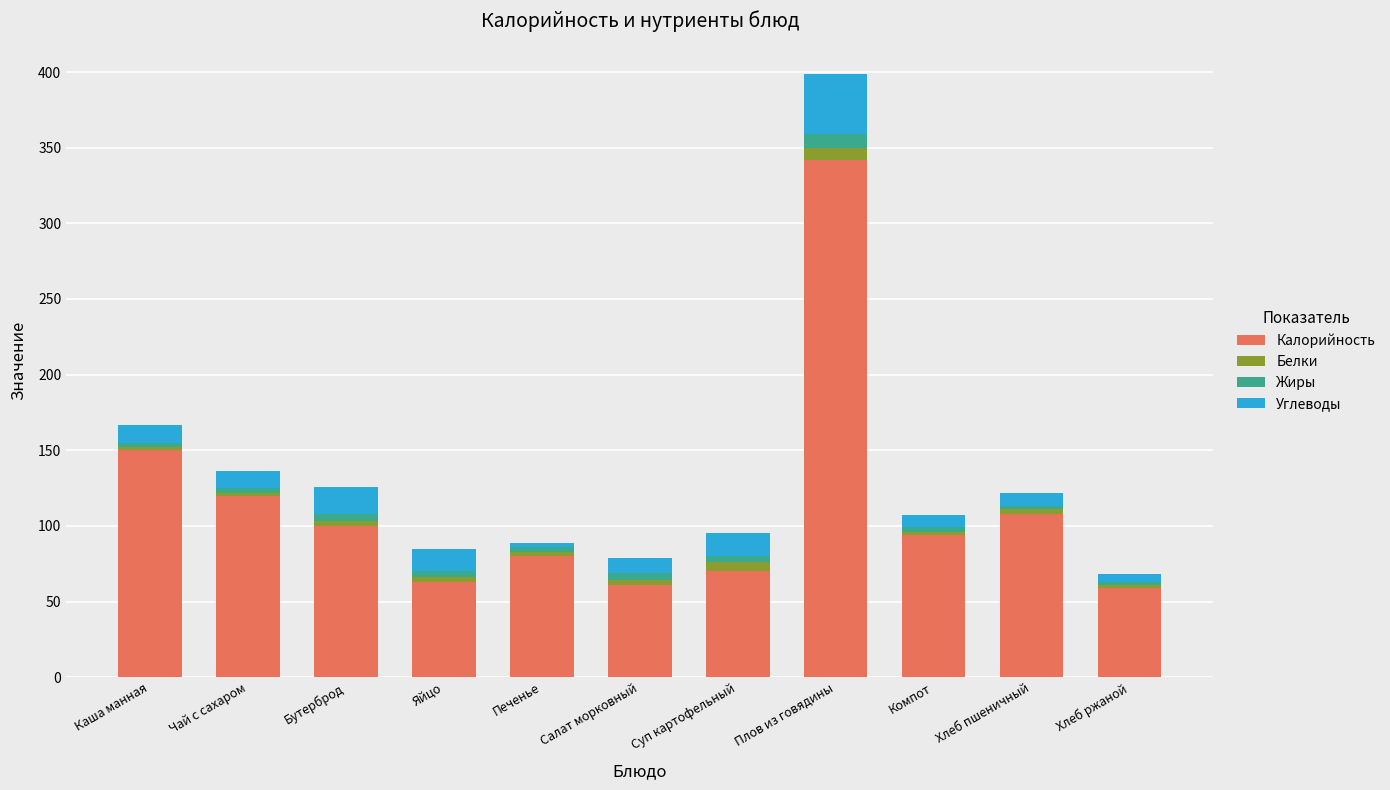

What is the sum of all Калорийность values?

1247